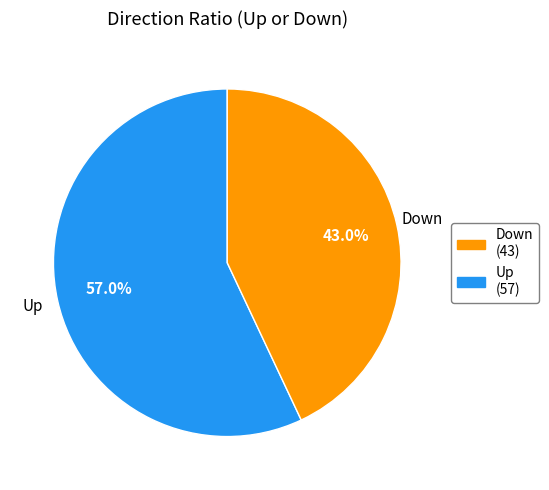

Is there any slice that represents more than half of the pie?

Yes